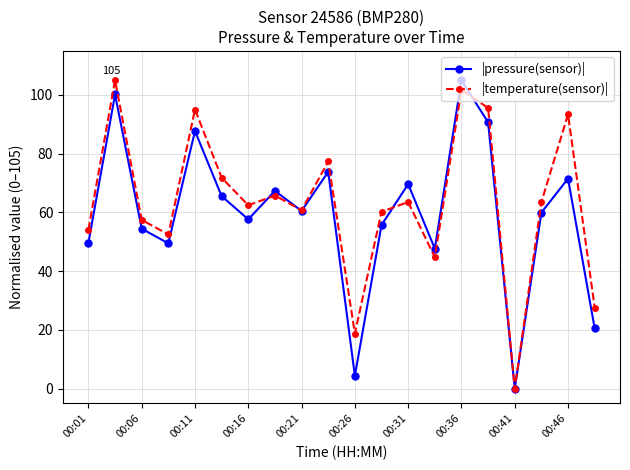

What is the value of the |temperature(sensor)| point at the 4th from the left?

52.5